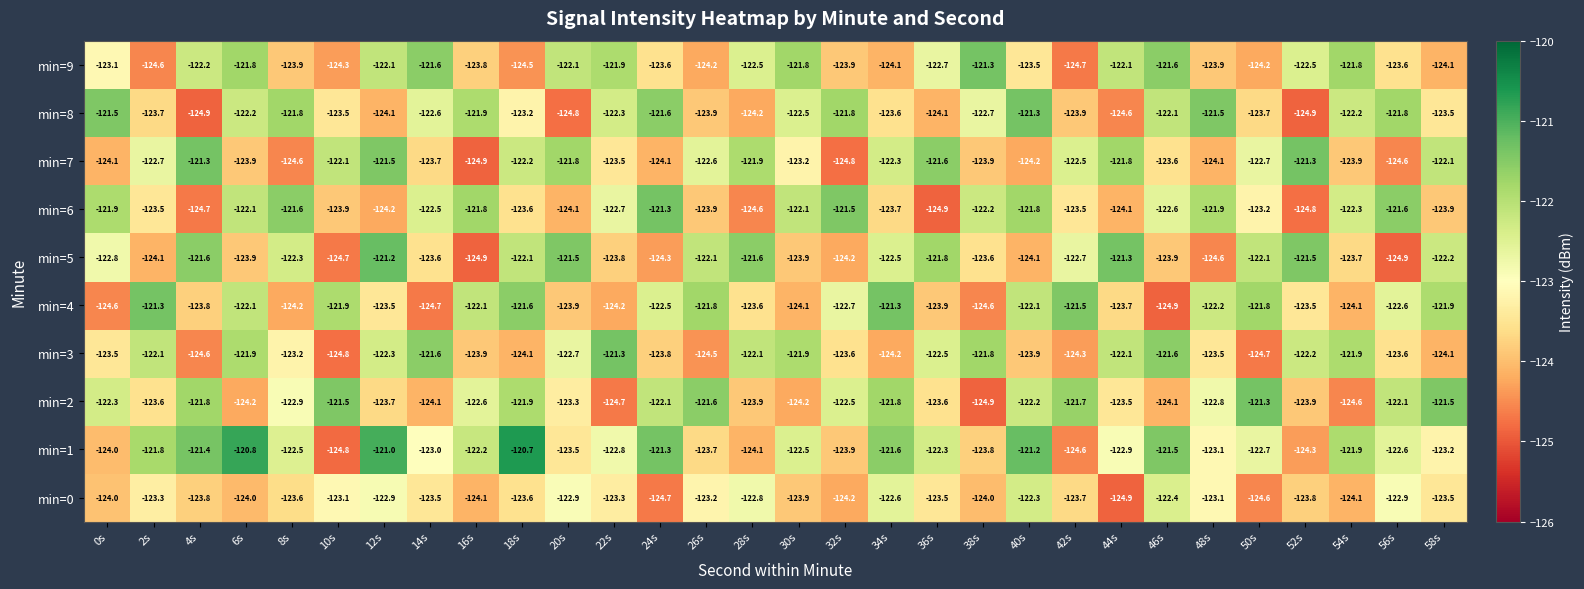

What is the total value across all series at 58s?

-1230.0